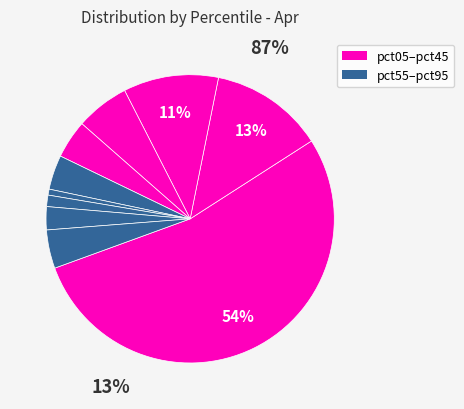

To the nearest percent, what is the difference between the pct75 and pct85 slice percentages?

1%